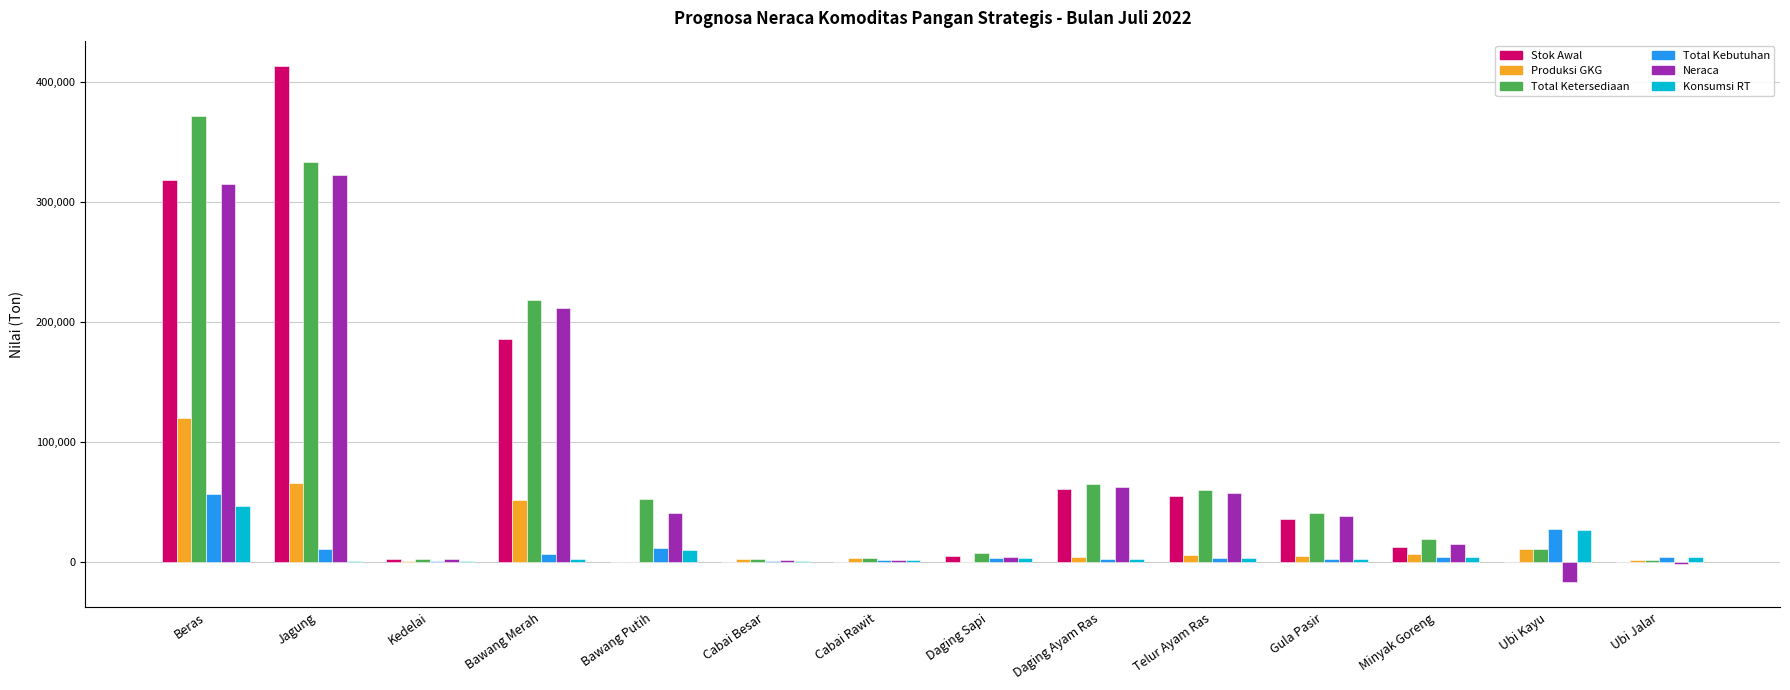

The Neraca series shows 1986.9 at Kedelai. True or false?

True